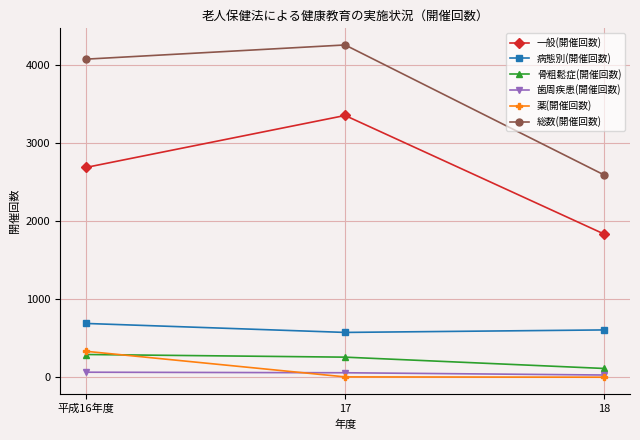

What is the label of the 2nd point from the left?

17